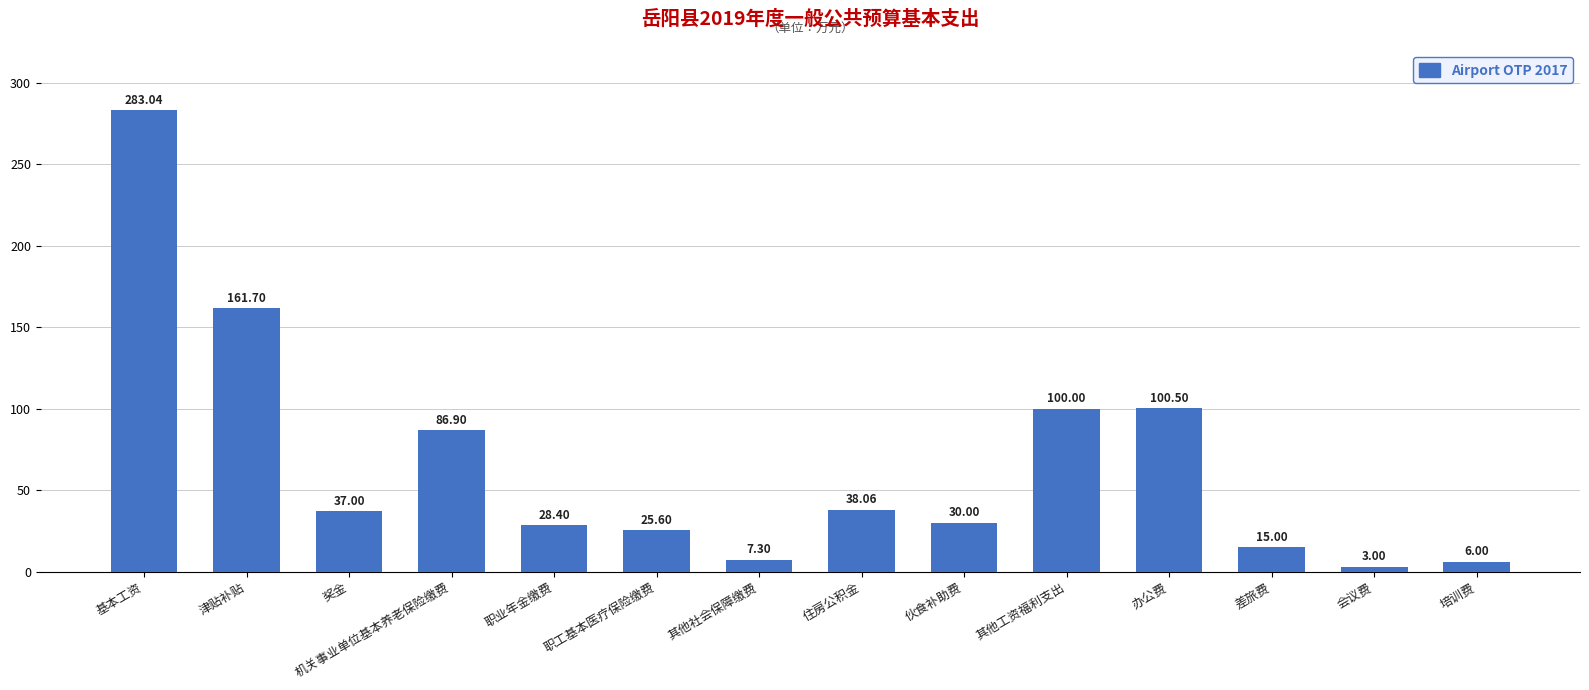

At which label does the data first exceed 37?

基本工资